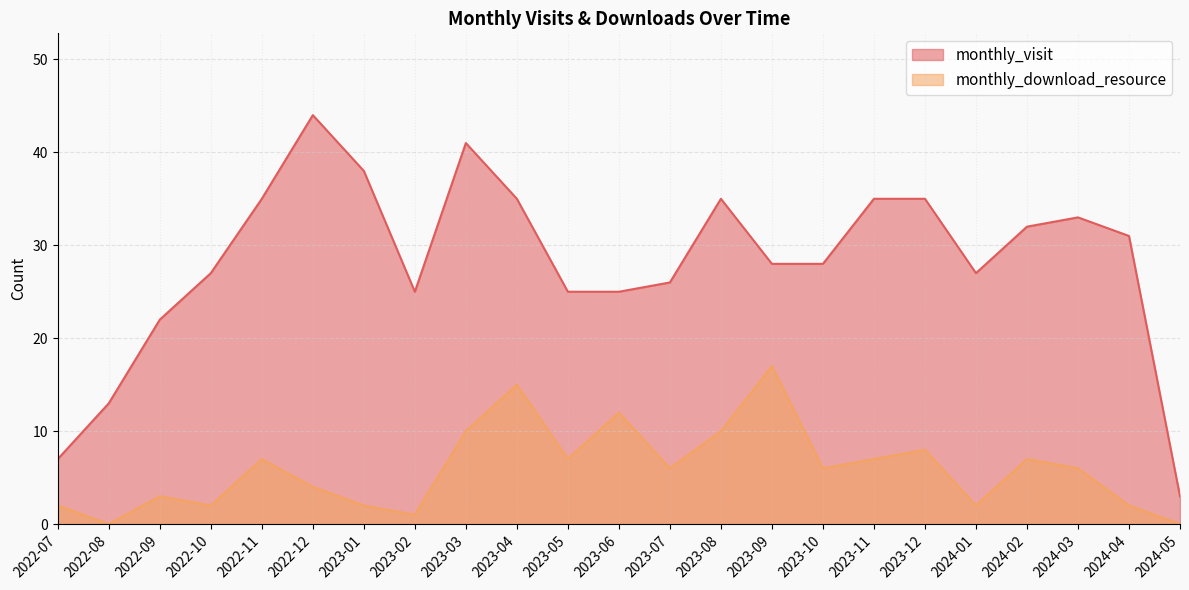

Reading left to right, what are all the values shown in this chart?

monthly_visit: 7	13	22	27	35	44	38	25	41	35	25	25	26	35	28	28	35	35	27	32	33	31	3
monthly_download_resource: 2	0	3	2	7	4	2	1	10	15	7	12	6	10	17	6	7	8	2	7	6	2	0